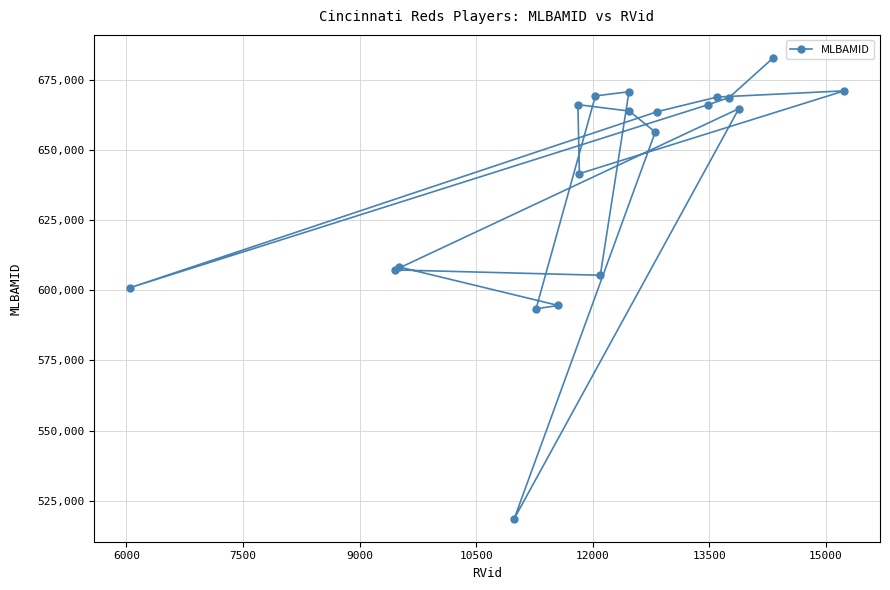

What is the sum of all values?

12782693